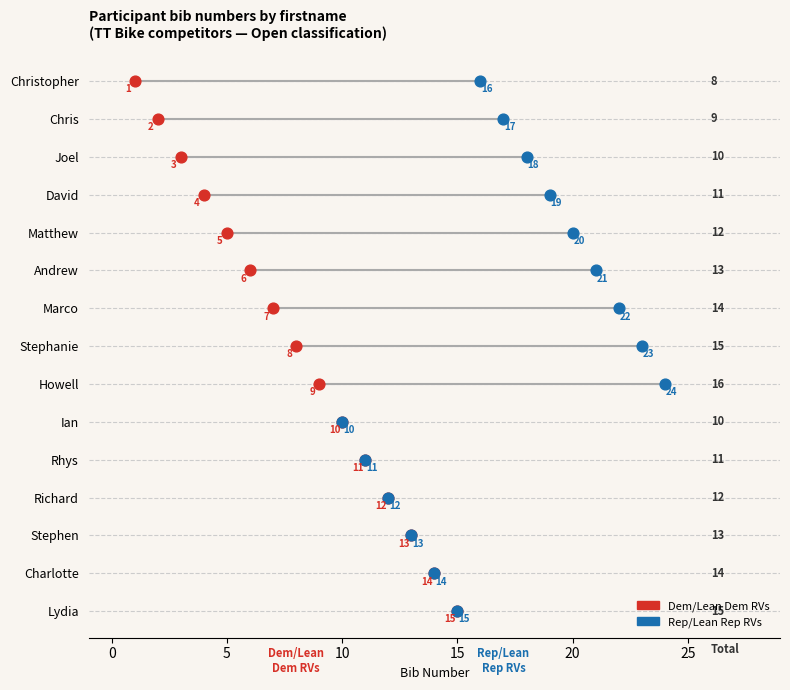

What are all the series names shown in the legend?

Dem/Lean Dem RVs, Rep/Lean Rep RVs